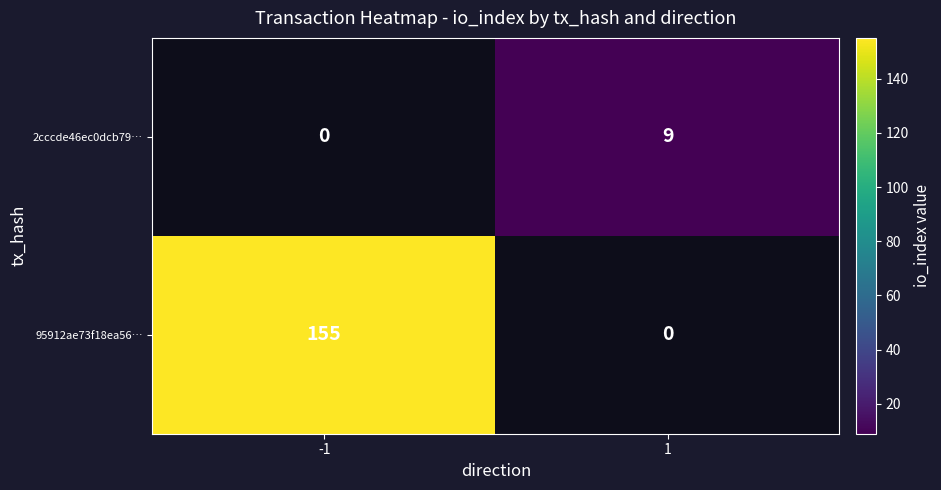

The 95912ae73f18ea56… series shows 104 at -1. True or false?

False